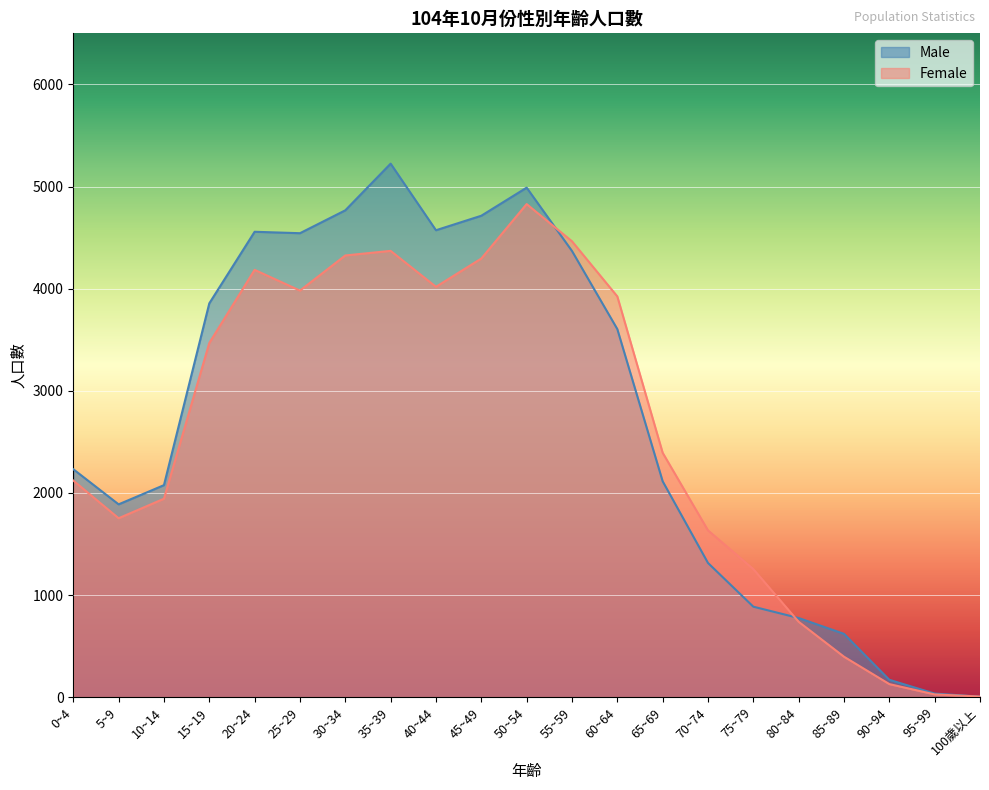

Where is the first local minimum for Male?

5~9